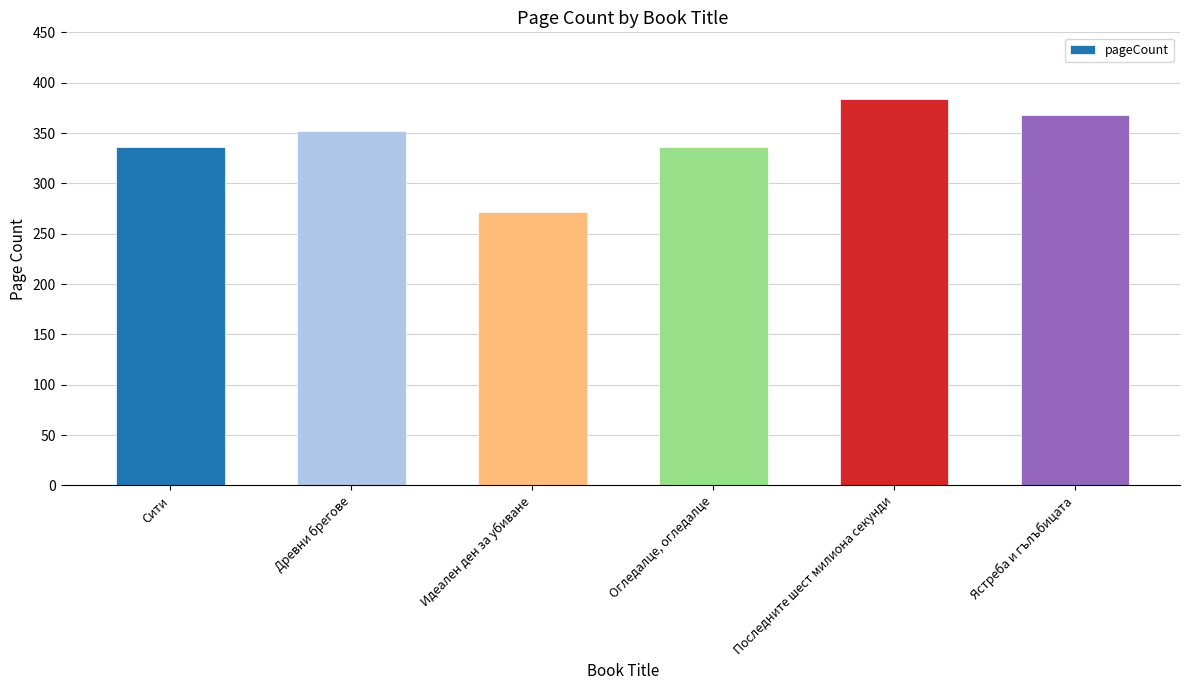

The chart shows a value of 163 at Древни брегове. True or false?

False